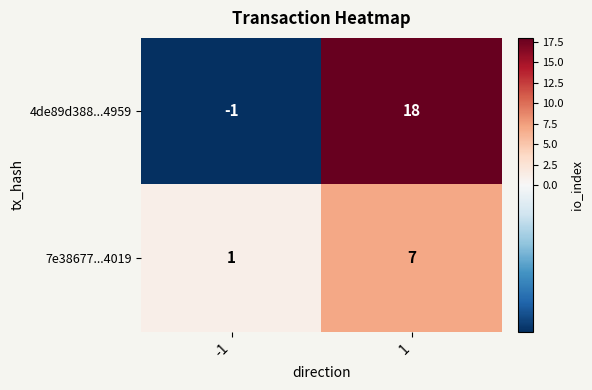

What is the spread (max minus min) of values at 1?

11